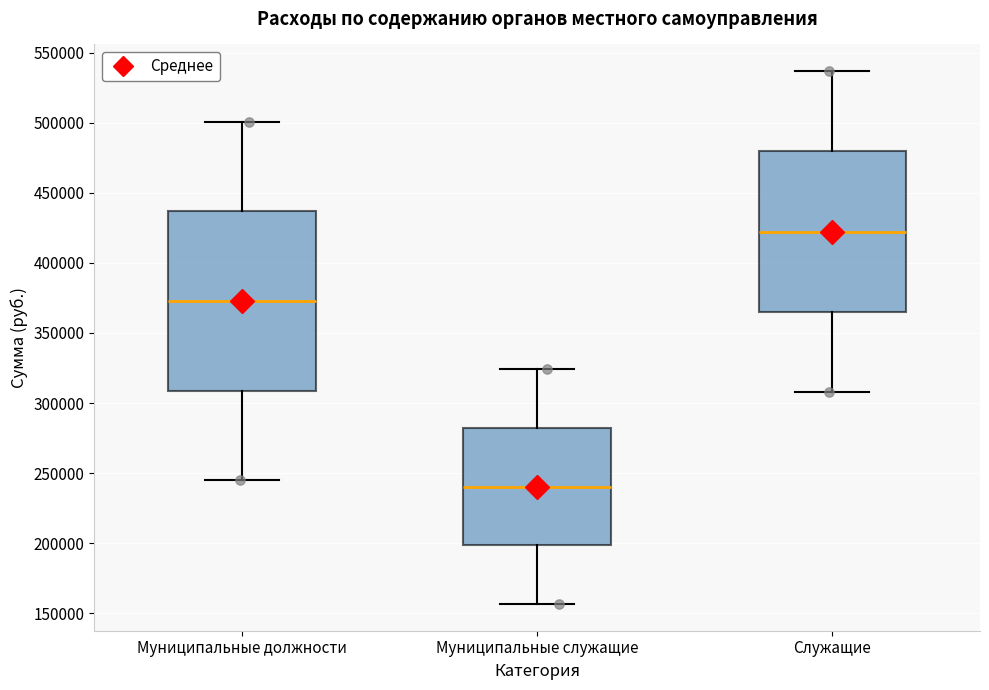

Reading left to right, read every box against the y-axis: the position of its median line, the range the box covers, and the ends of its whiskers. The values are not printed on the chart, so give them approximately, as read against the axis.

Муниципальные должности: median 375000, box 310000 to 435000, whiskers 245000 to 500000
Муниципальные служащие: median 240000, box 200000 to 280000, whiskers 155000 to 325000
Служащие: median 420000, box 365000 to 480000, whiskers 310000 to 535000